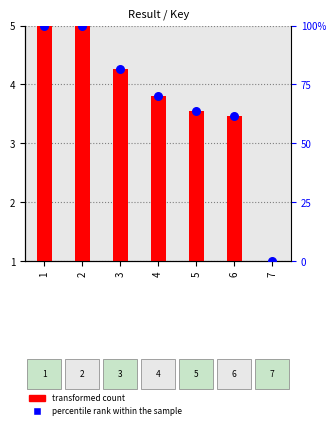

Which series has the largest total across all categories?

percentile rank within the sample